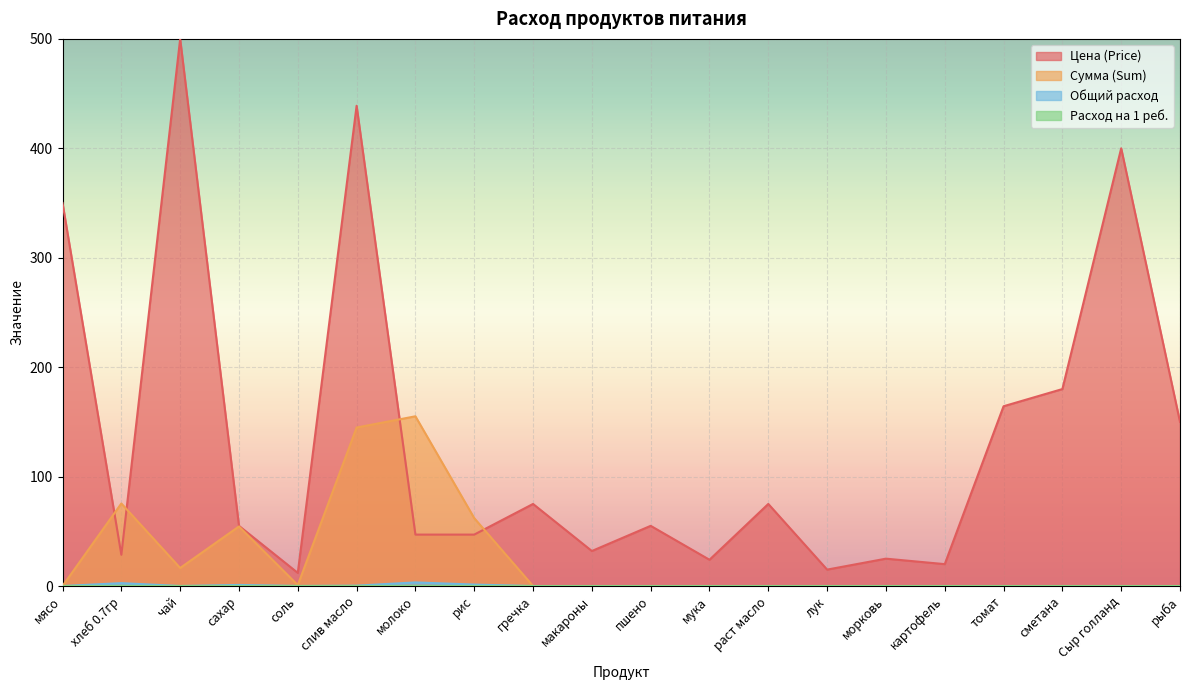

What is the label of the 2nd point from the right?

Сыр голланд